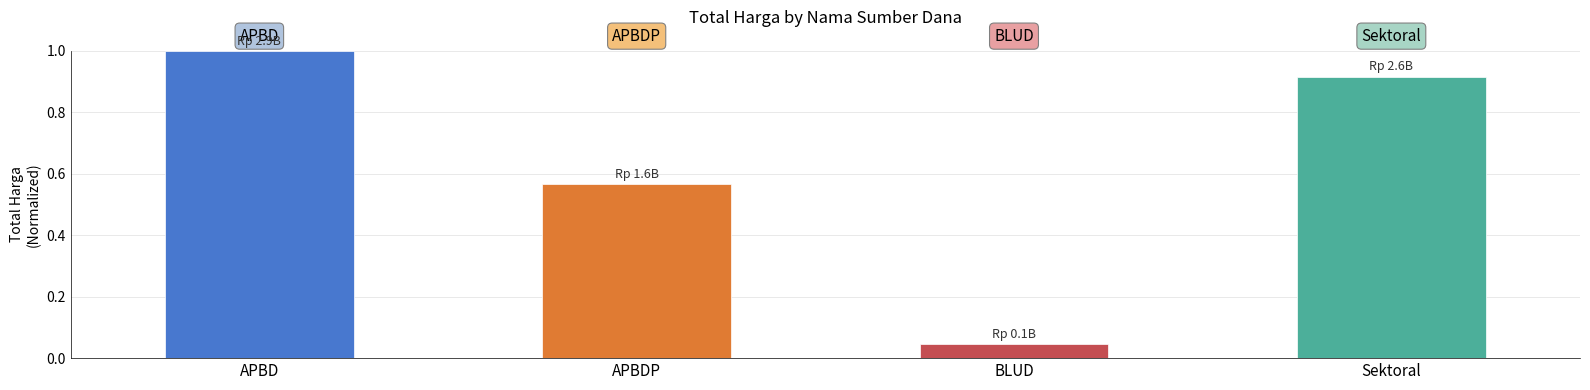

Between BLUD and Sektoral, which is larger?

Sektoral